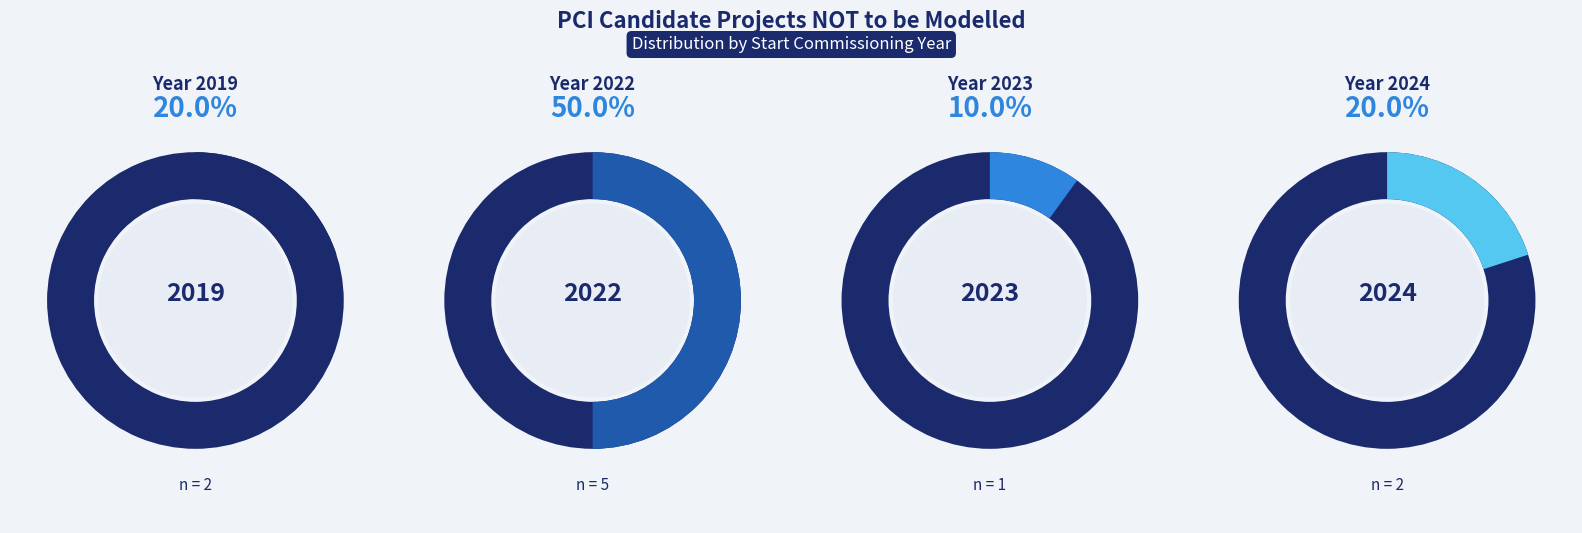

Does 5 represent more than half of the total?

No